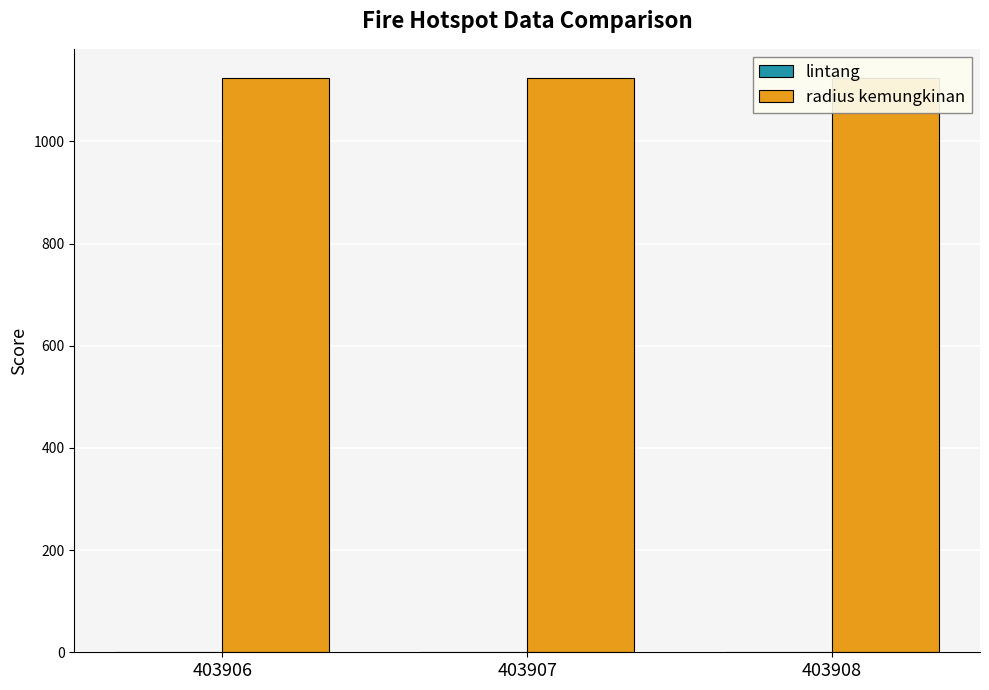

Does the chart contain any negative values?

No